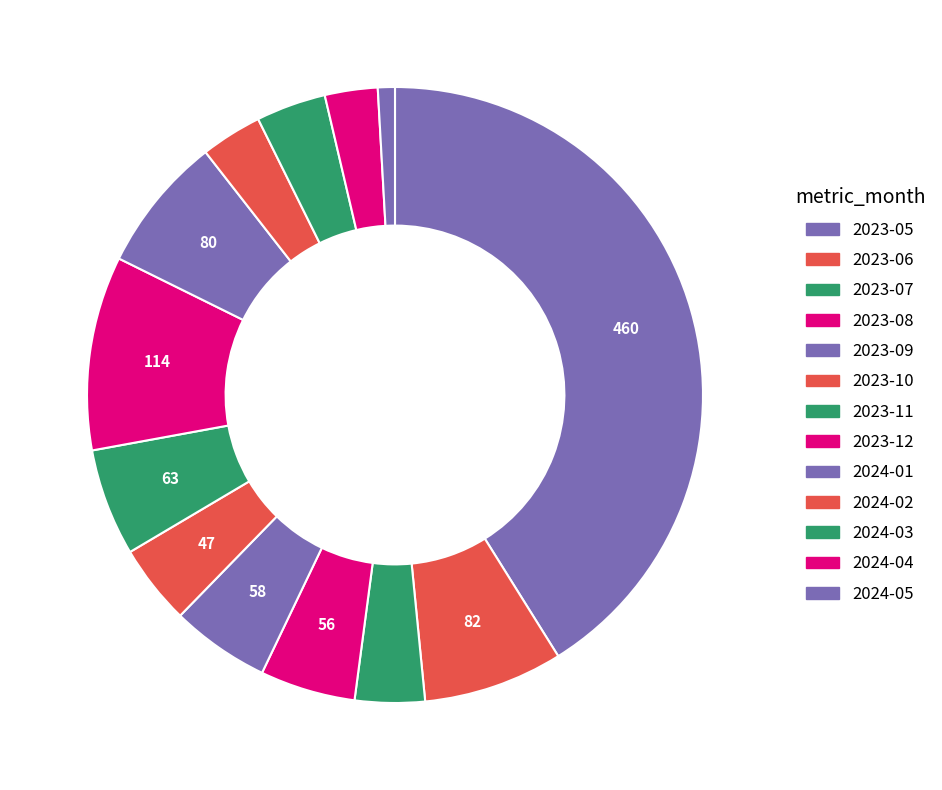

What is the change in value from 2023-08 to 2023-10?

-9